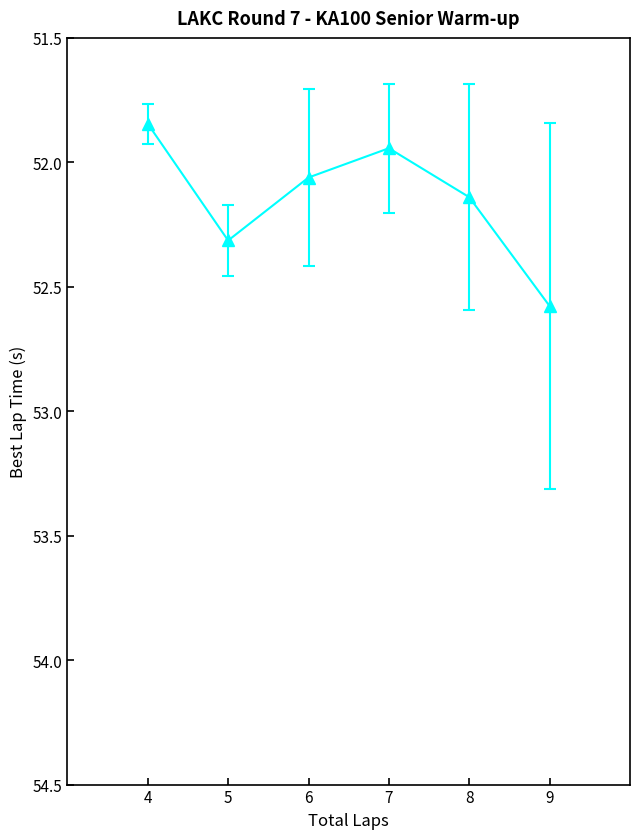

Where is the first local maximum?

5